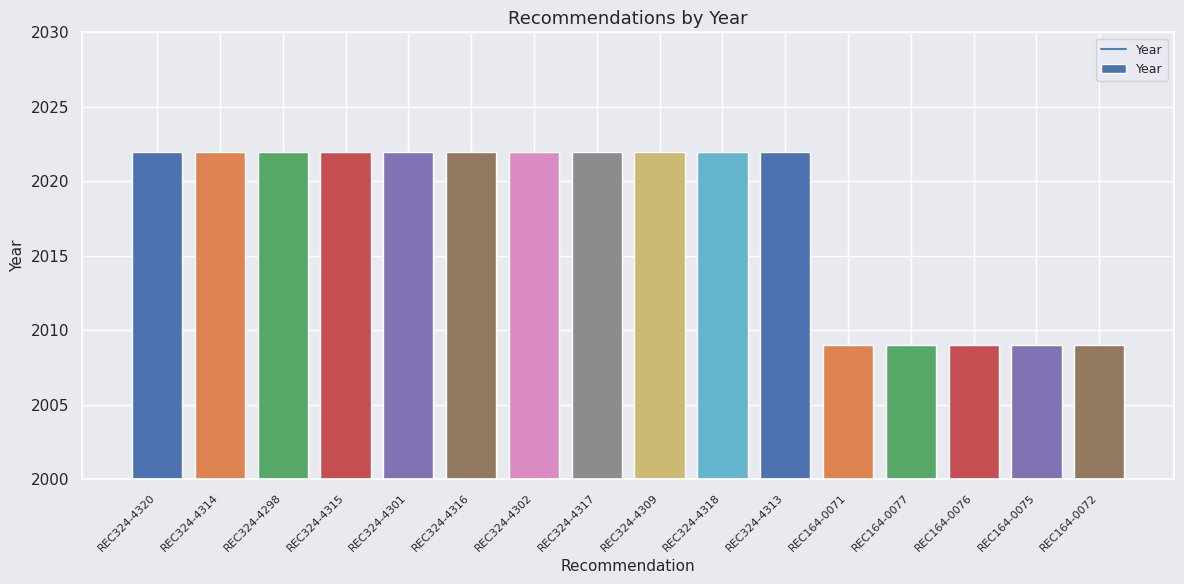

What is the smallest value displayed?

2009